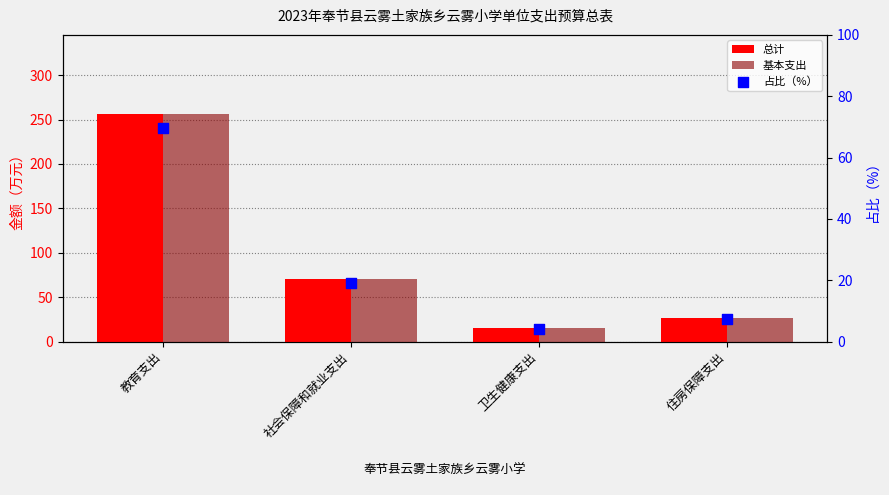

Is the value of 基本支出 at 教育支出 greater than the value of 总计 at 教育支出?

No